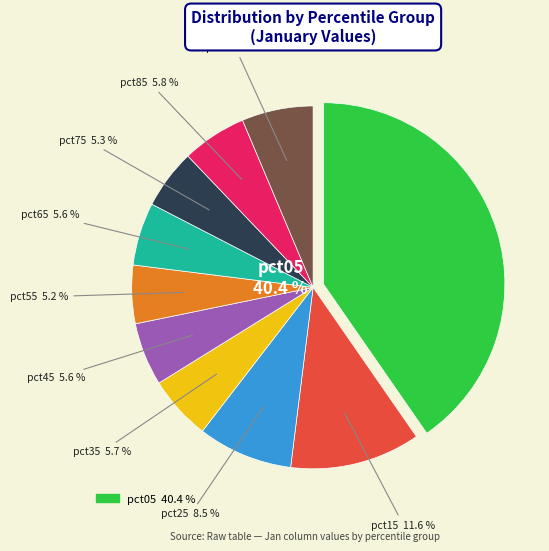

Which category has the biggest portion of the pie?

pct05